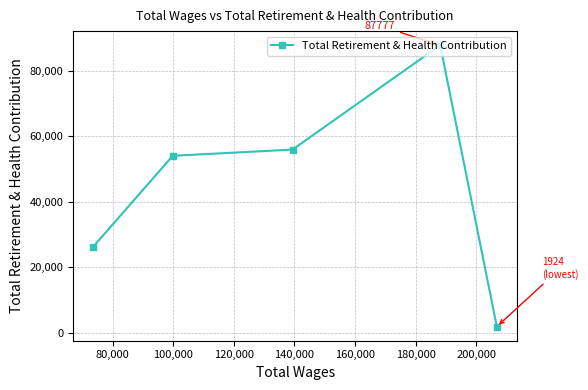

What is the value of the 2nd point from the left?

54031